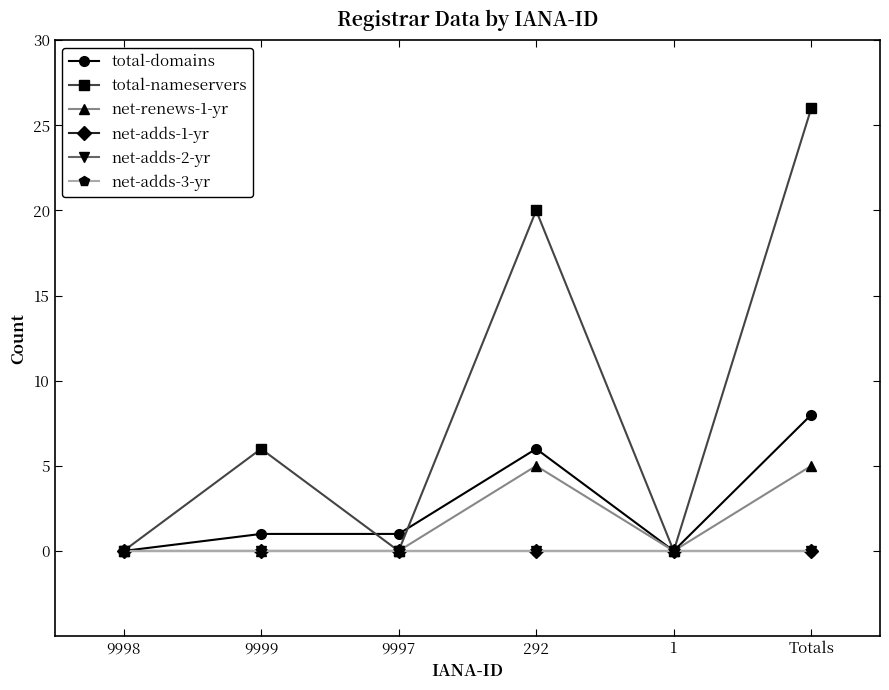

What is the maximum value for total-nameservers?

26